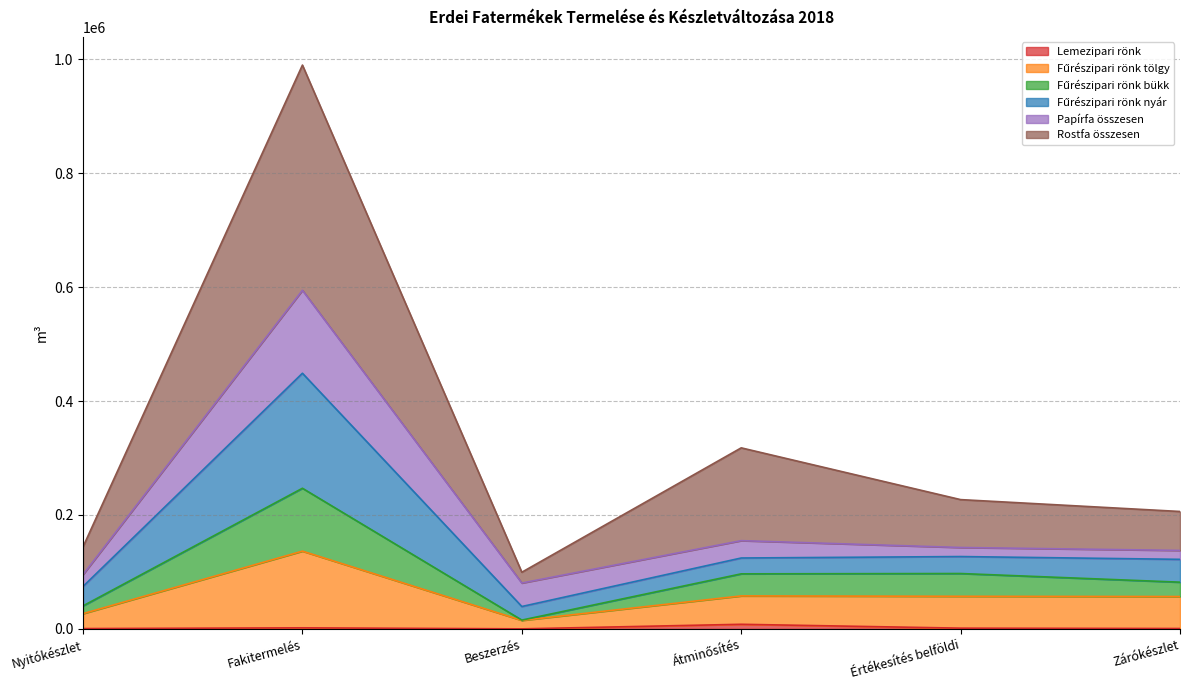

At which label is Lemezipari rönk closest to 4012?

Fakitermelés